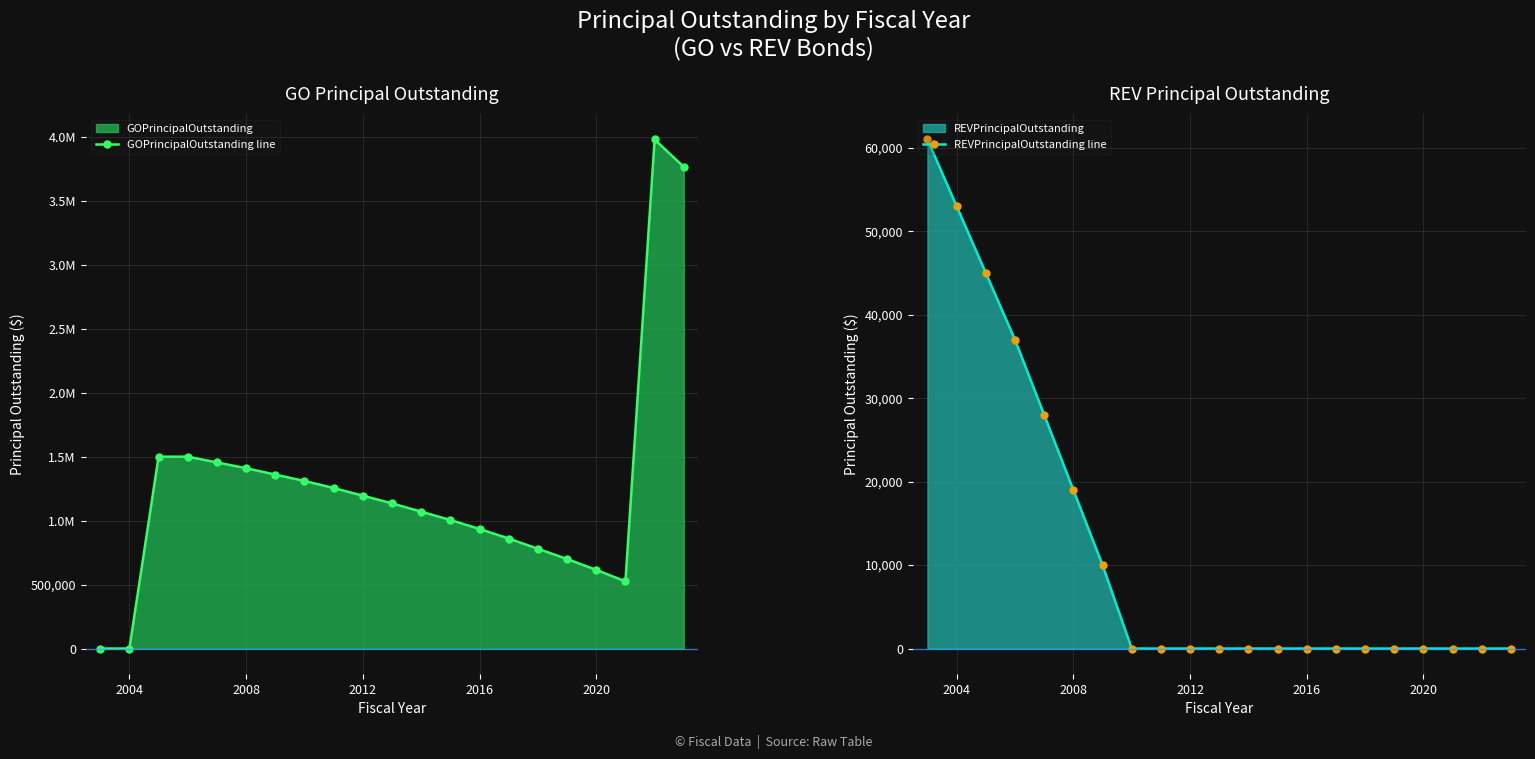

The REVPrincipalOutstanding line series shows 0 at 2020. True or false?

True